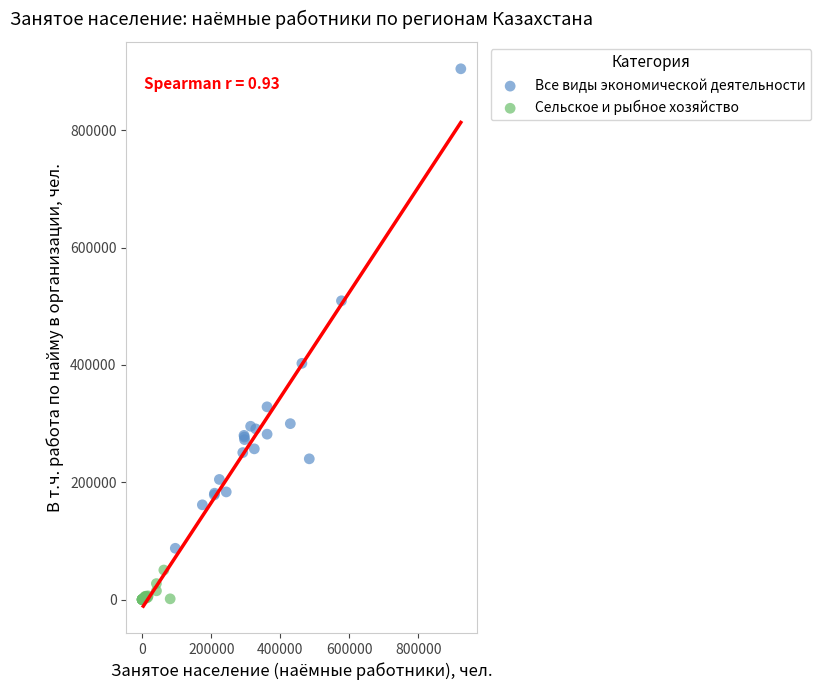

Which series reaches the minimum Y coordinate?

Сельское и рыбное хозяйство